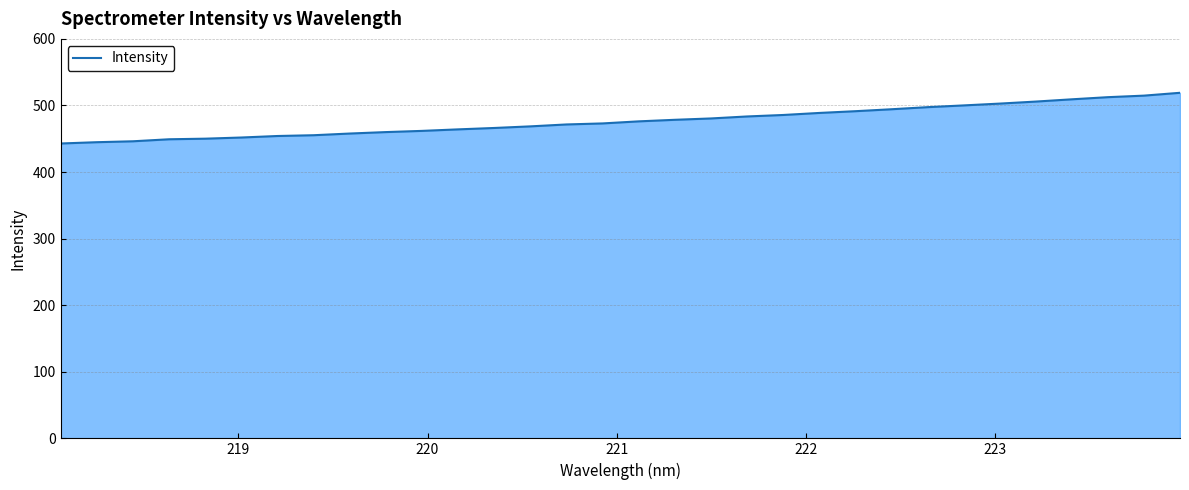

What is the greatest value displayed?

519.0